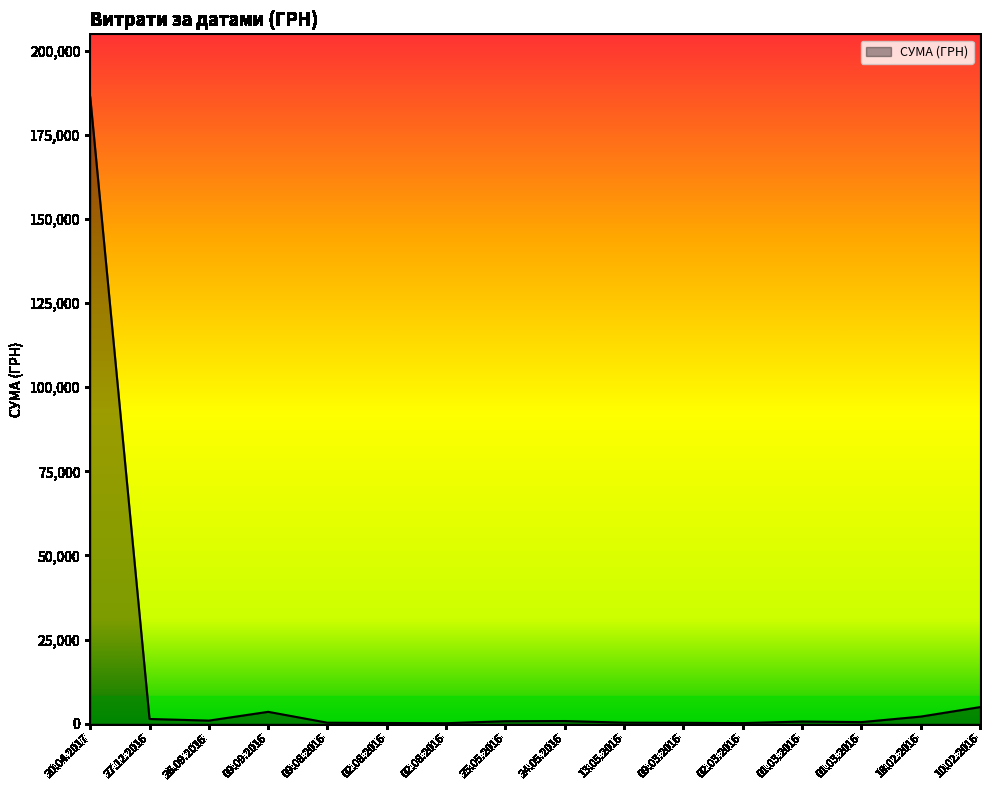

Does the chart display data point markers on the line(s)?

No